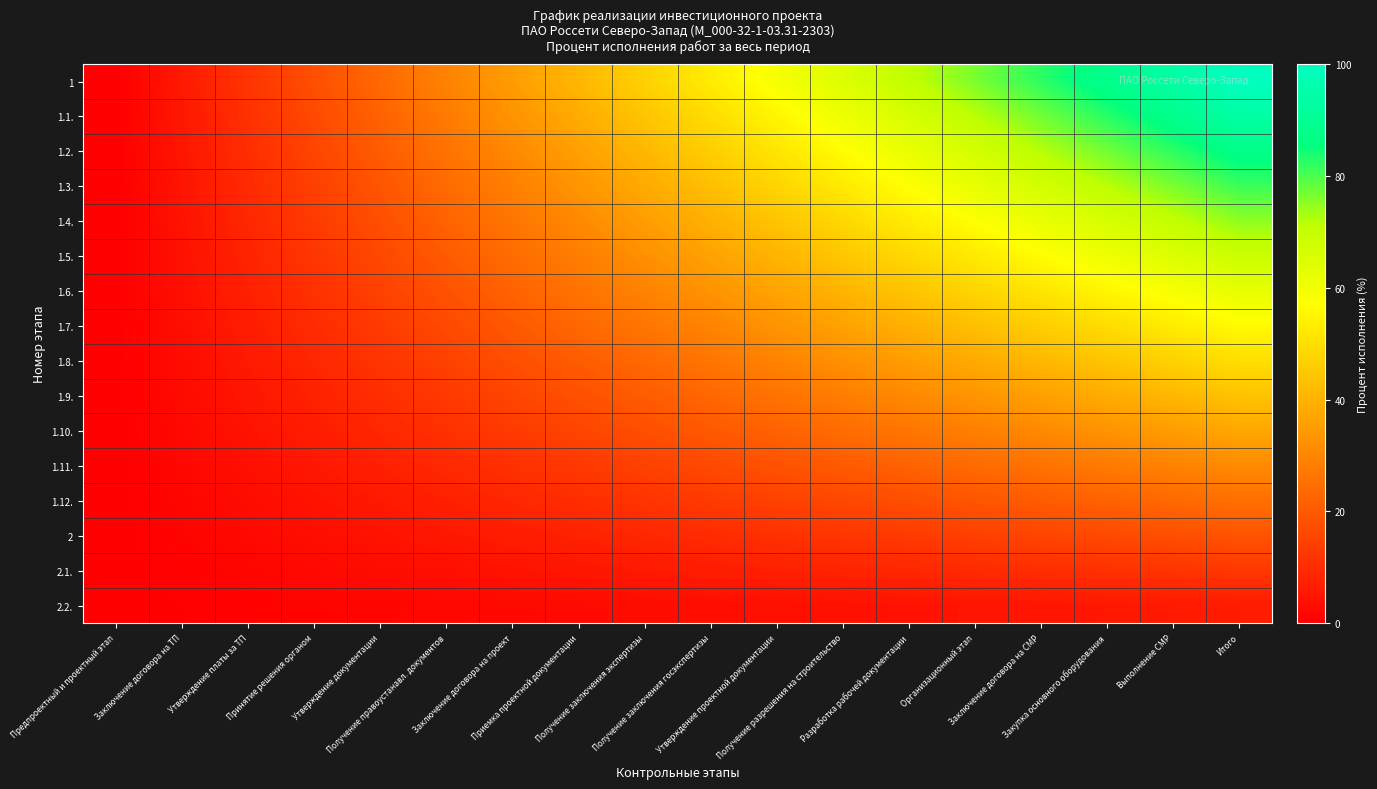

Reading left to right, extract all data points from this chart.

1: Предпроектный и проектный этап=0.0	Заключение договора на ТП=5.9	Утверждение платы за ТП=11.8	Принятие решения органом=17.6	Утверждение документации=23.5	Получение правоустанавл. документов=29.4	Заключение договора на проект=35.3	Приемка проектной документации=41.2	Получение заключения экспертизы=47.1	Получение заключения госэкспертизы=52.9	Утверждение проектной документации=58.8	Получение разрешения на строительство=64.7	Разработка рабочей документации=70.6	Организационный этап=76.5	Заключение договора на СМР=82.4	Закупка основного оборудования=88.2	Выполнение СМР=94.1	Итого=100.0
1.1.: Предпроектный и проектный этап=0.0	Заключение договора на ТП=5.5	Утверждение платы за ТП=11.0	Принятие решения органом=16.5	Утверждение документации=22.1	Получение правоустанавл. документов=27.6	Заключение договора на проект=33.1	Приемка проектной документации=38.6	Получение заключения экспертизы=44.1	Получение заключения госэкспертизы=49.6	Утверждение проектной документации=55.1	Получение разрешения на строительство=60.7	Разработка рабочей документации=66.2	Организационный этап=71.7	Заключение договора на СМР=77.2	Закупка основного оборудования=82.7	Выполнение СМР=88.2	Итого=93.8
1.2.: Предпроектный и проектный этап=0.0	Заключение договора на ТП=5.1	Утверждение платы за ТП=10.3	Принятие решения органом=15.4	Утверждение документации=20.6	Получение правоустанавл. документов=25.7	Заключение договора на проект=30.9	Приемка проектной документации=36.0	Получение заключения экспертизы=41.2	Получение заключения госэкспертизы=46.3	Утверждение проектной документации=51.5	Получение разрешения на строительство=56.6	Разработка рабочей документации=61.8	Организационный этап=66.9	Заключение договора на СМР=72.1	Закупка основного оборудования=77.2	Выполнение СМР=82.4	Итого=87.5
1.3.: Предпроектный и проектный этап=0.0	Заключение договора на ТП=4.8	Утверждение платы за ТП=9.6	Принятие решения органом=14.3	Утверждение документации=19.1	Получение правоустанавл. документов=23.9	Заключение договора на проект=28.7	Приемка проектной документации=33.5	Получение заключения экспертизы=38.2	Получение заключения госэкспертизы=43.0	Утверждение проектной документации=47.8	Получение разрешения на строительство=52.6	Разработка рабочей документации=57.4	Организационный этап=62.1	Заключение договора на СМР=66.9	Закупка основного оборудования=71.7	Выполнение СМР=76.5	Итого=81.2
1.4.: Предпроектный и проектный этап=0.0	Заключение договора на ТП=4.4	Утверждение платы за ТП=8.8	Принятие решения органом=13.2	Утверждение документации=17.6	Получение правоустанавл. документов=22.1	Заключение договора на проект=26.5	Приемка проектной документации=30.9	Получение заключения экспертизы=35.3	Получение заключения госэкспертизы=39.7	Утверждение проектной документации=44.1	Получение разрешения на строительство=48.5	Разработка рабочей документации=52.9	Организационный этап=57.4	Заключение договора на СМР=61.8	Закупка основного оборудования=66.2	Выполнение СМР=70.6	Итого=75.0
1.5.: Предпроектный и проектный этап=0.0	Заключение договора на ТП=4.0	Утверждение платы за ТП=8.1	Принятие решения органом=12.1	Утверждение документации=16.2	Получение правоустанавл. документов=20.2	Заключение договора на проект=24.3	Приемка проектной документации=28.3	Получение заключения экспертизы=32.4	Получение заключения госэкспертизы=36.4	Утверждение проектной документации=40.4	Получение разрешения на строительство=44.5	Разработка рабочей документации=48.5	Организационный этап=52.6	Заключение договора на СМР=56.6	Закупка основного оборудования=60.7	Выполнение СМР=64.7	Итого=68.8
1.6.: Предпроектный и проектный этап=0.0	Заключение договора на ТП=3.7	Утверждение платы за ТП=7.4	Принятие решения органом=11.0	Утверждение документации=14.7	Получение правоустанавл. документов=18.4	Заключение договора на проект=22.1	Приемка проектной документации=25.7	Получение заключения экспертизы=29.4	Получение заключения госэкспертизы=33.1	Утверждение проектной документации=36.8	Получение разрешения на строительство=40.4	Разработка рабочей документации=44.1	Организационный этап=47.8	Заключение договора на СМР=51.5	Закупка основного оборудования=55.1	Выполнение СМР=58.8	Итого=62.5
1.7.: Предпроектный и проектный этап=0.0	Заключение договора на ТП=3.3	Утверждение платы за ТП=6.6	Принятие решения органом=9.9	Утверждение документации=13.2	Получение правоустанавл. документов=16.5	Заключение договора на проект=19.9	Приемка проектной документации=23.2	Получение заключения экспертизы=26.5	Получение заключения госэкспертизы=29.8	Утверждение проектной документации=33.1	Получение разрешения на строительство=36.4	Разработка рабочей документации=39.7	Организационный этап=43.0	Заключение договора на СМР=46.3	Закупка основного оборудования=49.6	Выполнение СМР=52.9	Итого=56.2
1.8.: Предпроектный и проектный этап=0.0	Заключение договора на ТП=2.9	Утверждение платы за ТП=5.9	Принятие решения органом=8.8	Утверждение документации=11.8	Получение правоустанавл. документов=14.7	Заключение договора на проект=17.6	Приемка проектной документации=20.6	Получение заключения экспертизы=23.5	Получение заключения госэкспертизы=26.5	Утверждение проектной документации=29.4	Получение разрешения на строительство=32.4	Разработка рабочей документации=35.3	Организационный этап=38.2	Заключение договора на СМР=41.2	Закупка основного оборудования=44.1	Выполнение СМР=47.1	Итого=50.0
1.9.: Предпроектный и проектный этап=0.0	Заключение договора на ТП=2.6	Утверждение платы за ТП=5.1	Принятие решения органом=7.7	Утверждение документации=10.3	Получение правоустанавл. документов=12.9	Заключение договора на проект=15.4	Приемка проектной документации=18.0	Получение заключения экспертизы=20.6	Получение заключения госэкспертизы=23.2	Утверждение проектной документации=25.7	Получение разрешения на строительство=28.3	Разработка рабочей документации=30.9	Организационный этап=33.5	Заключение договора на СМР=36.0	Закупка основного оборудования=38.6	Выполнение СМР=41.2	Итого=43.8
1.10.: Предпроектный и проектный этап=0.0	Заключение договора на ТП=2.2	Утверждение платы за ТП=4.4	Принятие решения органом=6.6	Утверждение документации=8.8	Получение правоустанавл. документов=11.0	Заключение договора на проект=13.2	Приемка проектной документации=15.4	Получение заключения экспертизы=17.6	Получение заключения госэкспертизы=19.9	Утверждение проектной документации=22.1	Получение разрешения на строительство=24.3	Разработка рабочей документации=26.5	Организационный этап=28.7	Заключение договора на СМР=30.9	Закупка основного оборудования=33.1	Выполнение СМР=35.3	Итого=37.5
1.11.: Предпроектный и проектный этап=0.0	Заключение договора на ТП=1.8	Утверждение платы за ТП=3.7	Принятие решения органом=5.5	Утверждение документации=7.4	Получение правоустанавл. документов=9.2	Заключение договора на проект=11.0	Приемка проектной документации=12.9	Получение заключения экспертизы=14.7	Получение заключения госэкспертизы=16.5	Утверждение проектной документации=18.4	Получение разрешения на строительство=20.2	Разработка рабочей документации=22.1	Организационный этап=23.9	Заключение договора на СМР=25.7	Закупка основного оборудования=27.6	Выполнение СМР=29.4	Итого=31.2
1.12.: Предпроектный и проектный этап=0.0	Заключение договора на ТП=1.5	Утверждение платы за ТП=2.9	Принятие решения органом=4.4	Утверждение документации=5.9	Получение правоустанавл. документов=7.4	Заключение договора на проект=8.8	Приемка проектной документации=10.3	Получение заключения экспертизы=11.8	Получение заключения госэкспертизы=13.2	Утверждение проектной документации=14.7	Получение разрешения на строительство=16.2	Разработка рабочей документации=17.6	Организационный этап=19.1	Заключение договора на СМР=20.6	Закупка основного оборудования=22.1	Выполнение СМР=23.5	Итого=25.0
2: Предпроектный и проектный этап=0.0	Заключение договора на ТП=1.1	Утверждение платы за ТП=2.2	Принятие решения органом=3.3	Утверждение документации=4.4	Получение правоустанавл. документов=5.5	Заключение договора на проект=6.6	Приемка проектной документации=7.7	Получение заключения экспертизы=8.8	Получение заключения госэкспертизы=9.9	Утверждение проектной документации=11.0	Получение разрешения на строительство=12.1	Разработка рабочей документации=13.2	Организационный этап=14.3	Заключение договора на СМР=15.4	Закупка основного оборудования=16.5	Выполнение СМР=17.6	Итого=18.8
2.1.: Предпроектный и проектный этап=0.0	Заключение договора на ТП=0.7	Утверждение платы за ТП=1.5	Принятие решения органом=2.2	Утверждение документации=2.9	Получение правоустанавл. документов=3.7	Заключение договора на проект=4.4	Приемка проектной документации=5.1	Получение заключения экспертизы=5.9	Получение заключения госэкспертизы=6.6	Утверждение проектной документации=7.4	Получение разрешения на строительство=8.1	Разработка рабочей документации=8.8	Организационный этап=9.6	Заключение договора на СМР=10.3	Закупка основного оборудования=11.0	Выполнение СМР=11.8	Итого=12.5
2.2.: Предпроектный и проектный этап=0.0	Заключение договора на ТП=0.4	Утверждение платы за ТП=0.7	Принятие решения органом=1.1	Утверждение документации=1.5	Получение правоустанавл. документов=1.8	Заключение договора на проект=2.2	Приемка проектной документации=2.6	Получение заключения экспертизы=2.9	Получение заключения госэкспертизы=3.3	Утверждение проектной документации=3.7	Получение разрешения на строительство=4.0	Разработка рабочей документации=4.4	Организационный этап=4.8	Заключение договора на СМР=5.1	Закупка основного оборудования=5.5	Выполнение СМР=5.9	Итого=6.2